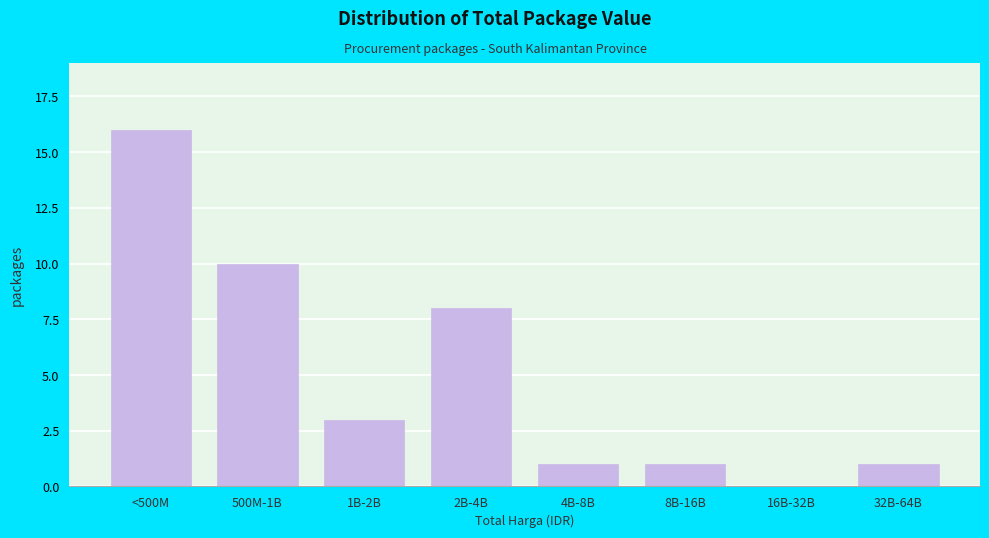

Reading right to left, list all the values displayed in this chart.

32B-64B=1	16B-32B=0	8B-16B=1	4B-8B=1	2B-4B=8	1B-2B=3	500M-1B=10	<500M=16